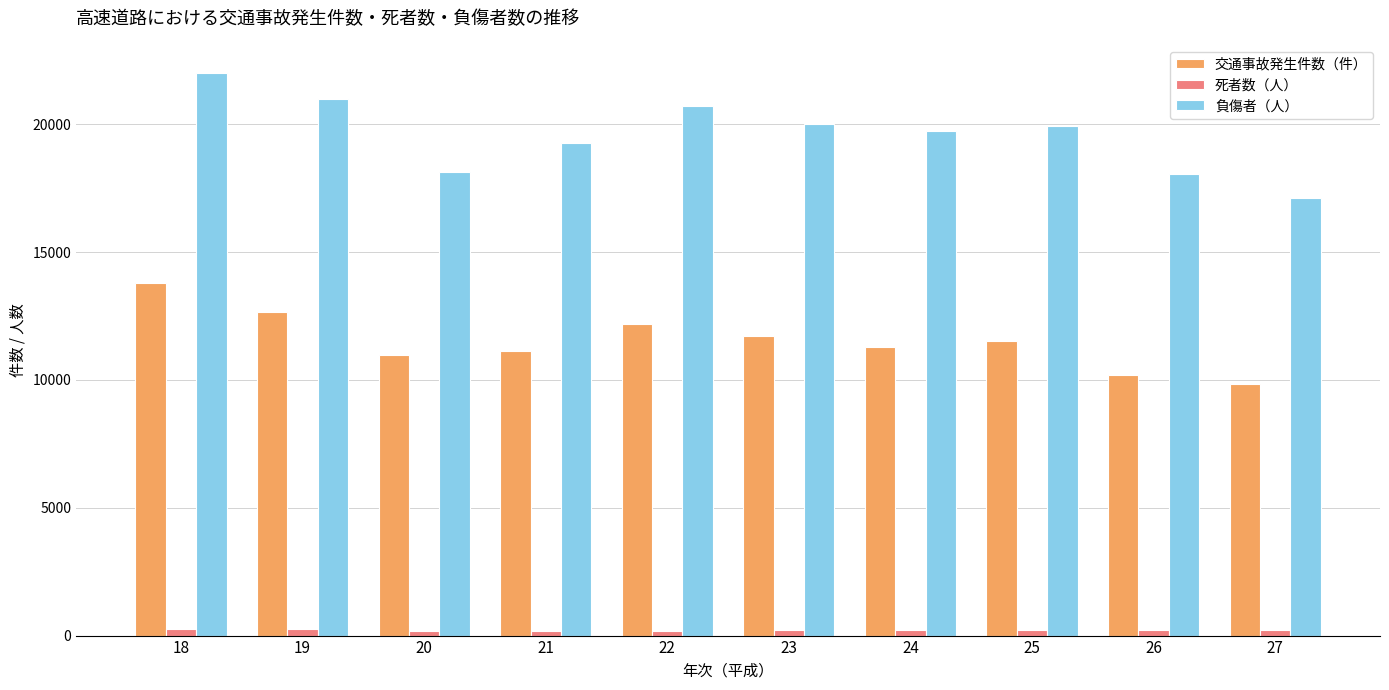

List the series in order of their overall mean, highest first.

負傷者（人）, 交通事故発生件数（件）, 死者数（人）